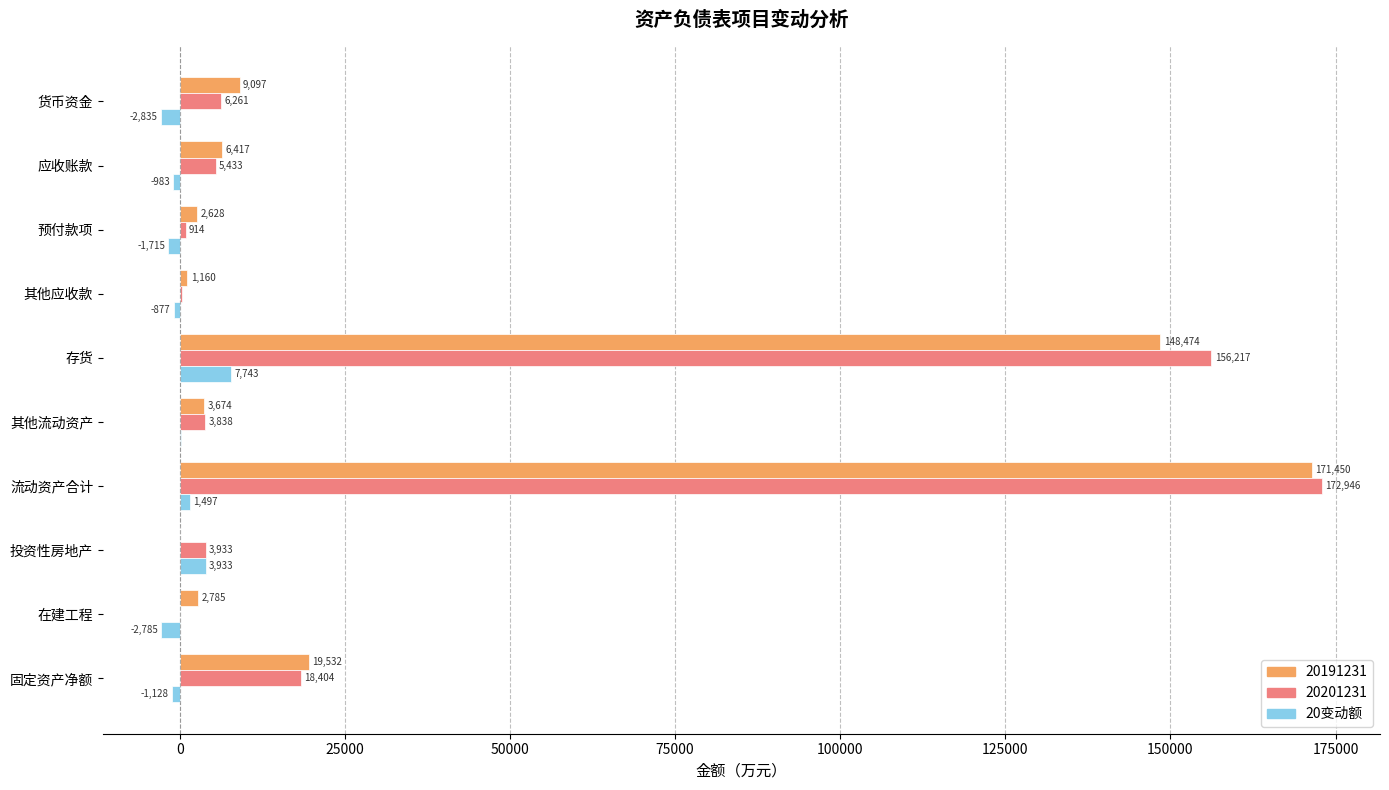

What is the maximum value shown in the chart?

172946.4